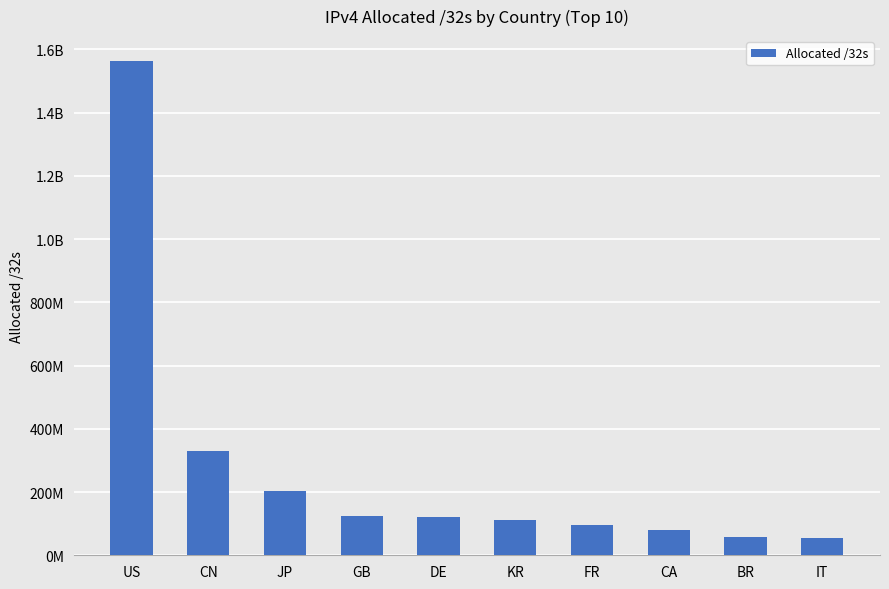

Rank the categories by value from highest to lowest.

US, CN, JP, GB, DE, KR, FR, CA, BR, IT